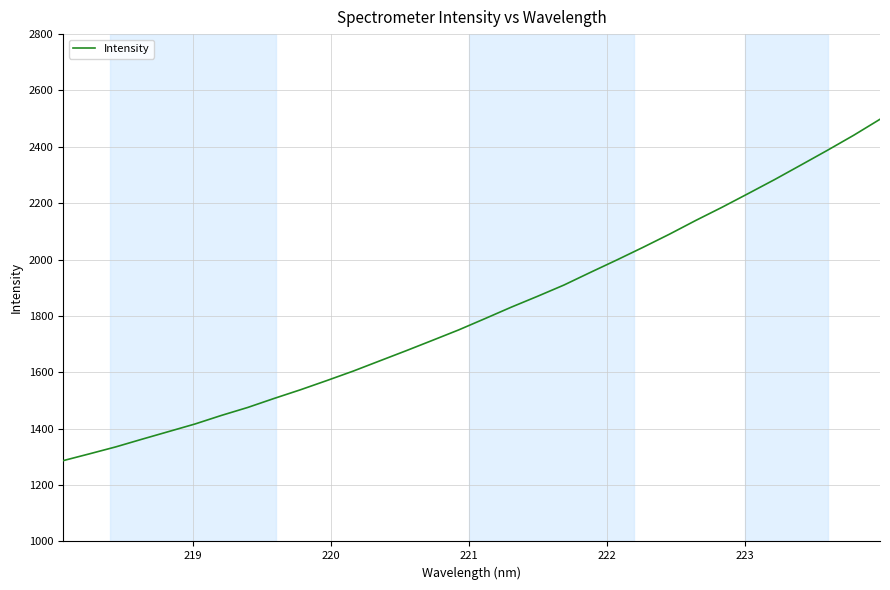

True or false: there are more than 1 points higher than both neighbors.

False